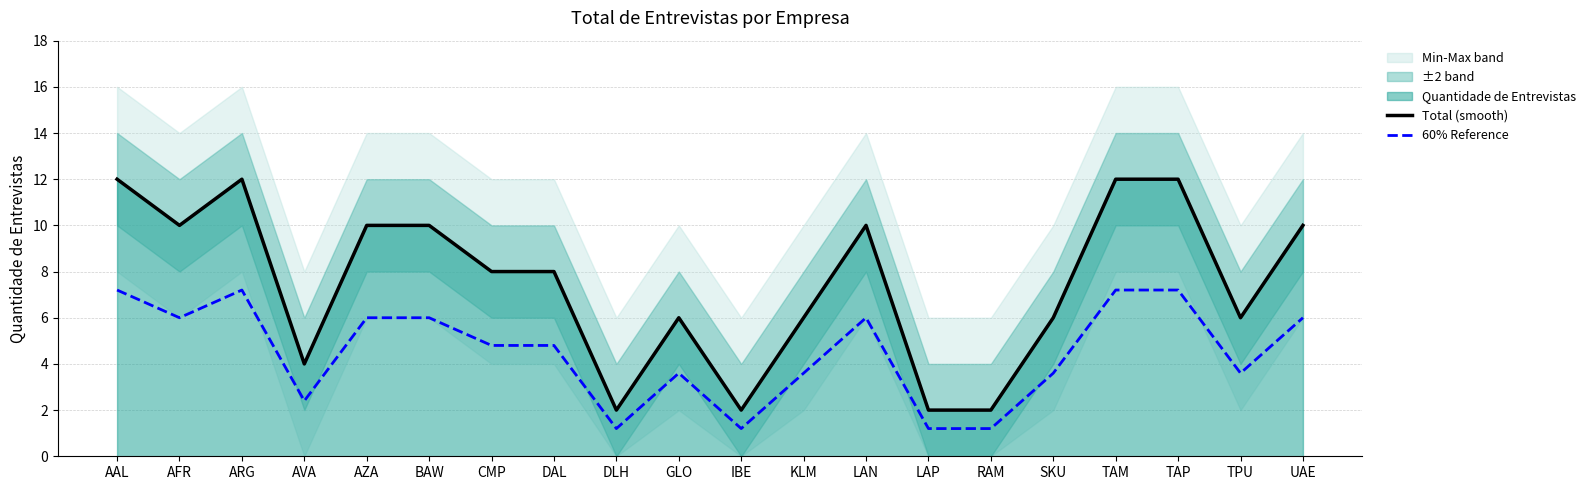

What is the difference between the maximum and minimum values in the Total (smooth) series?

10.0